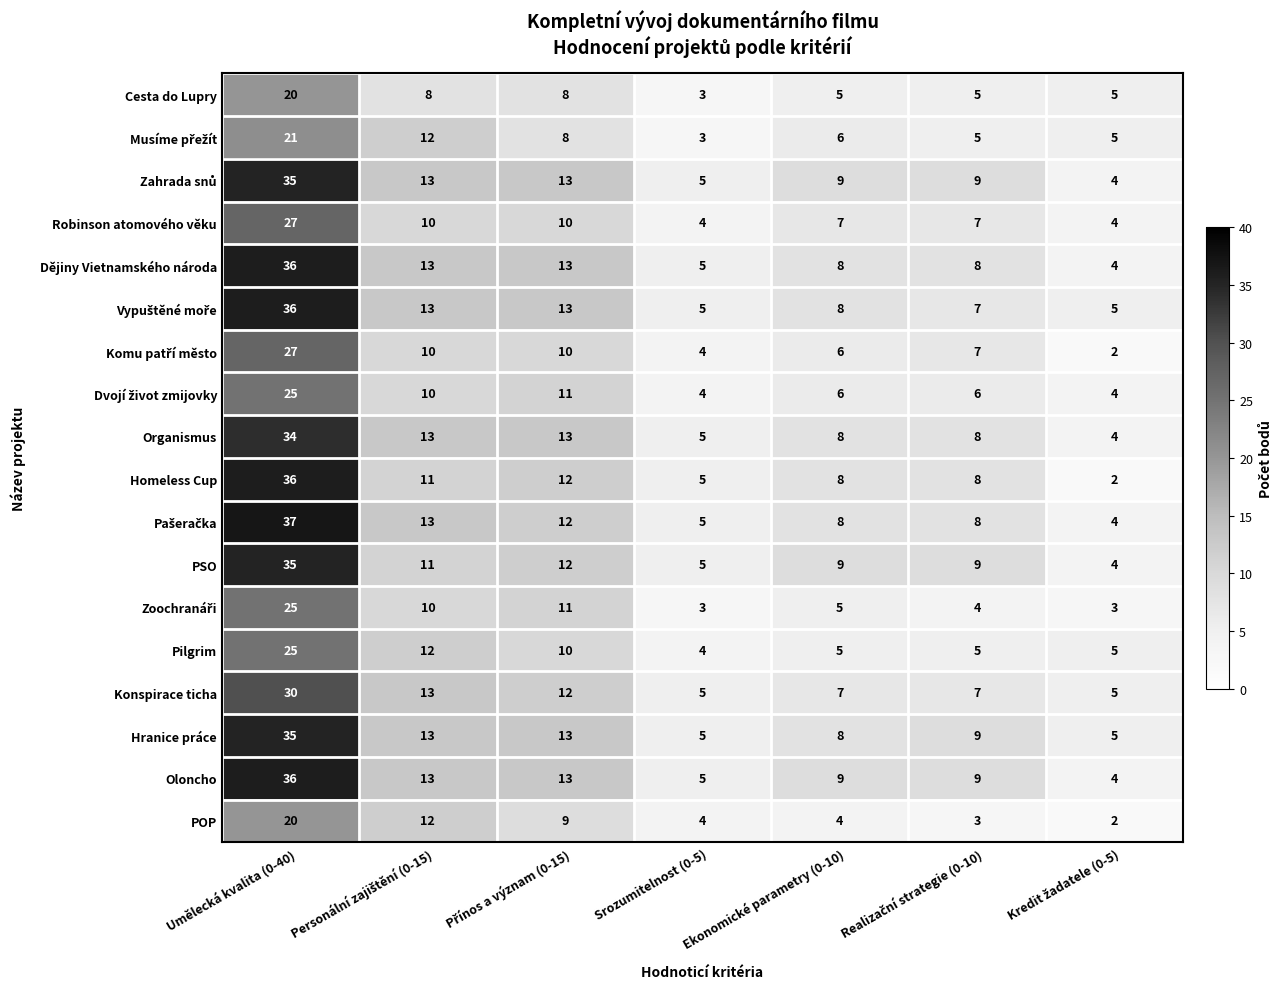

How many distinct data groups are displayed?

18